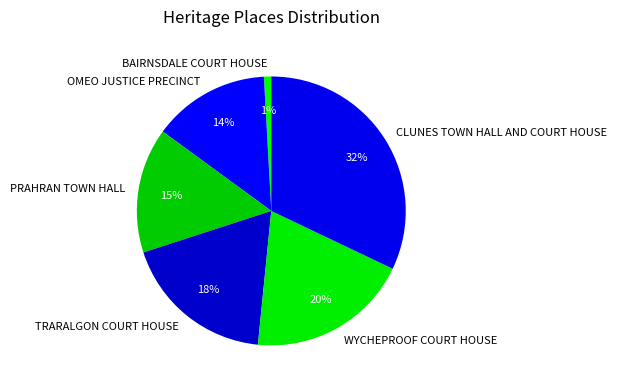

What percentage is the WYCHEPROOF COURT HOUSE slice, to the nearest percent?

20%